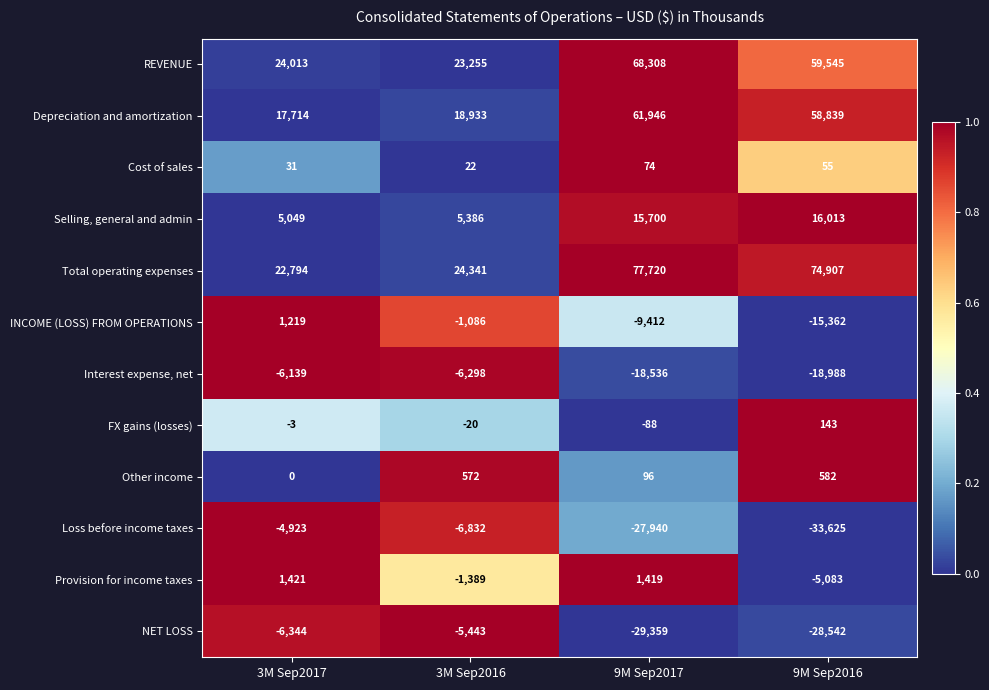

True or false: Interest expense, net has a value of -4002 at 3M Sep2016.

False